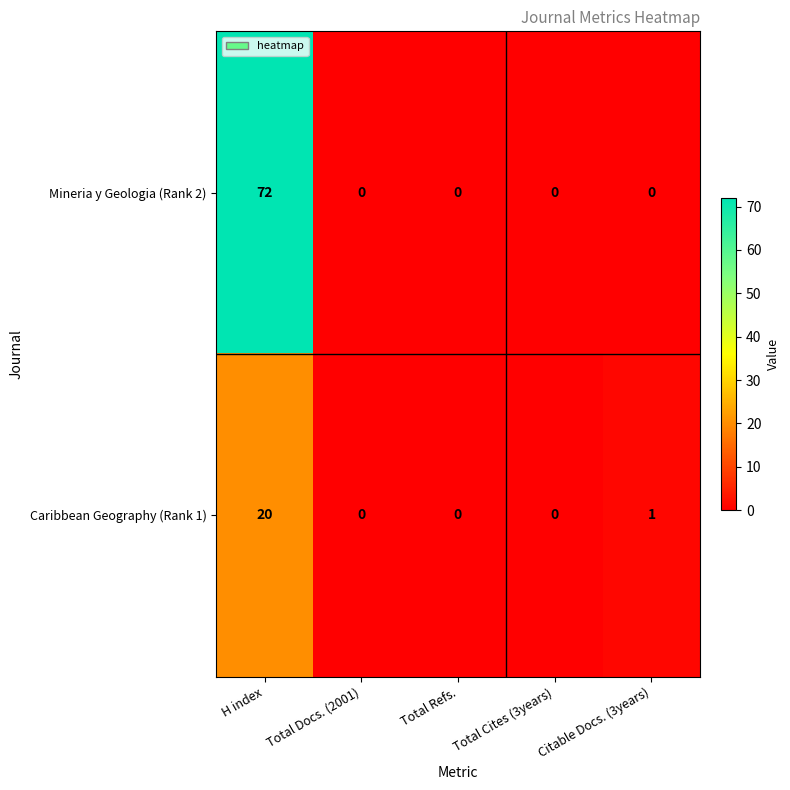

What is the maximum value for Mineria y Geologia (Rank 2)?

72